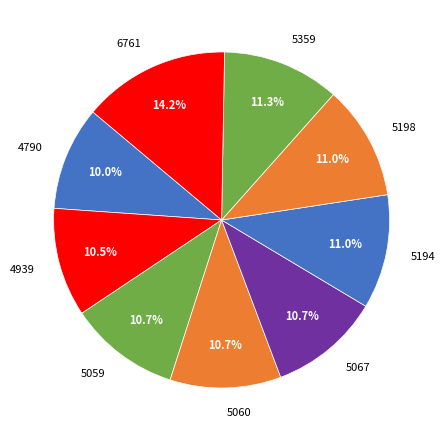

Is there a majority slice in this chart?

No